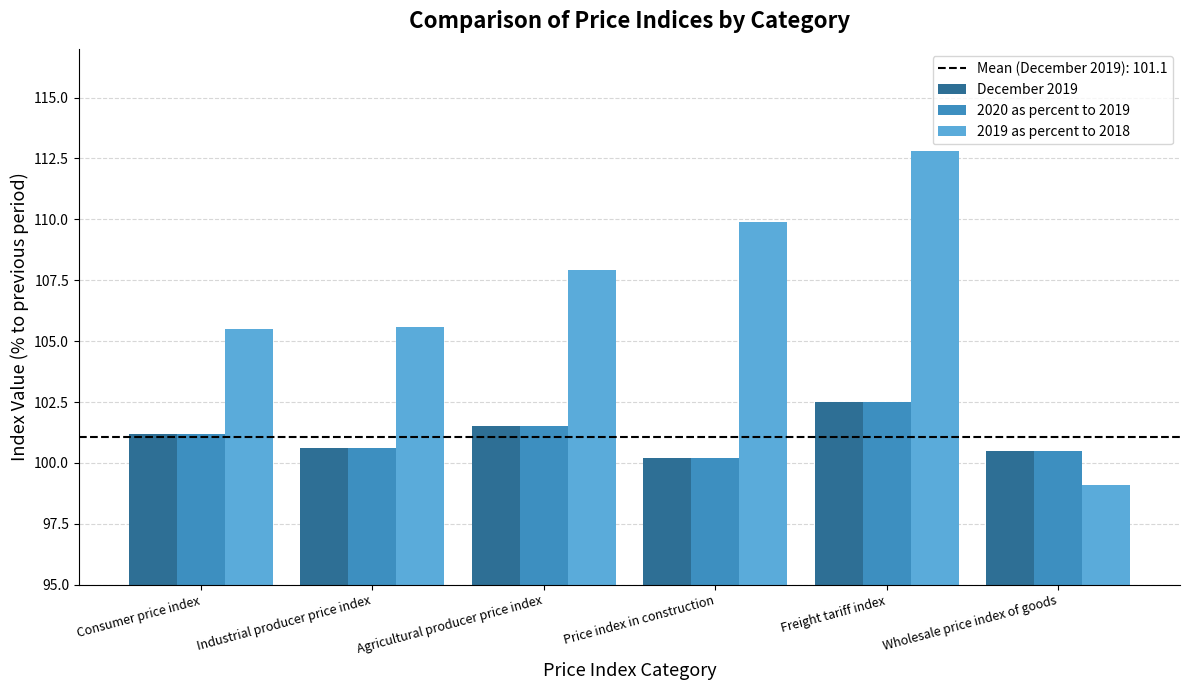

Which series has the largest total across all categories?

2019 as percent to 2018